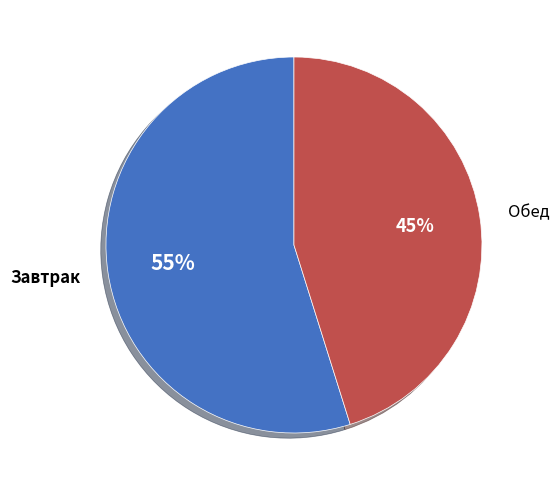

Do Обед and Завтрак together represent more than half of the pie?

Yes